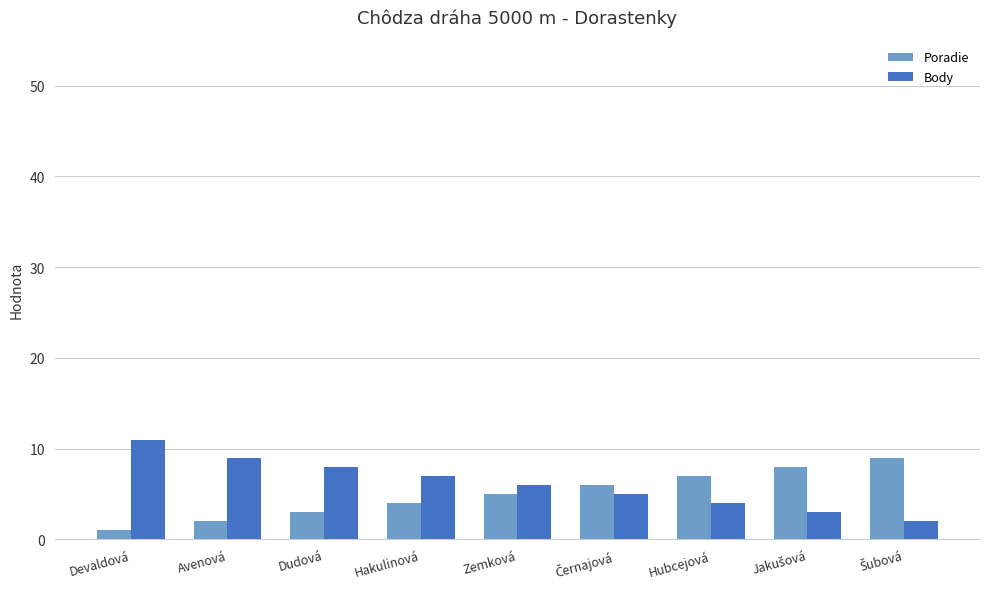

What is the difference between the highest and lowest values at Hubcejová?

3